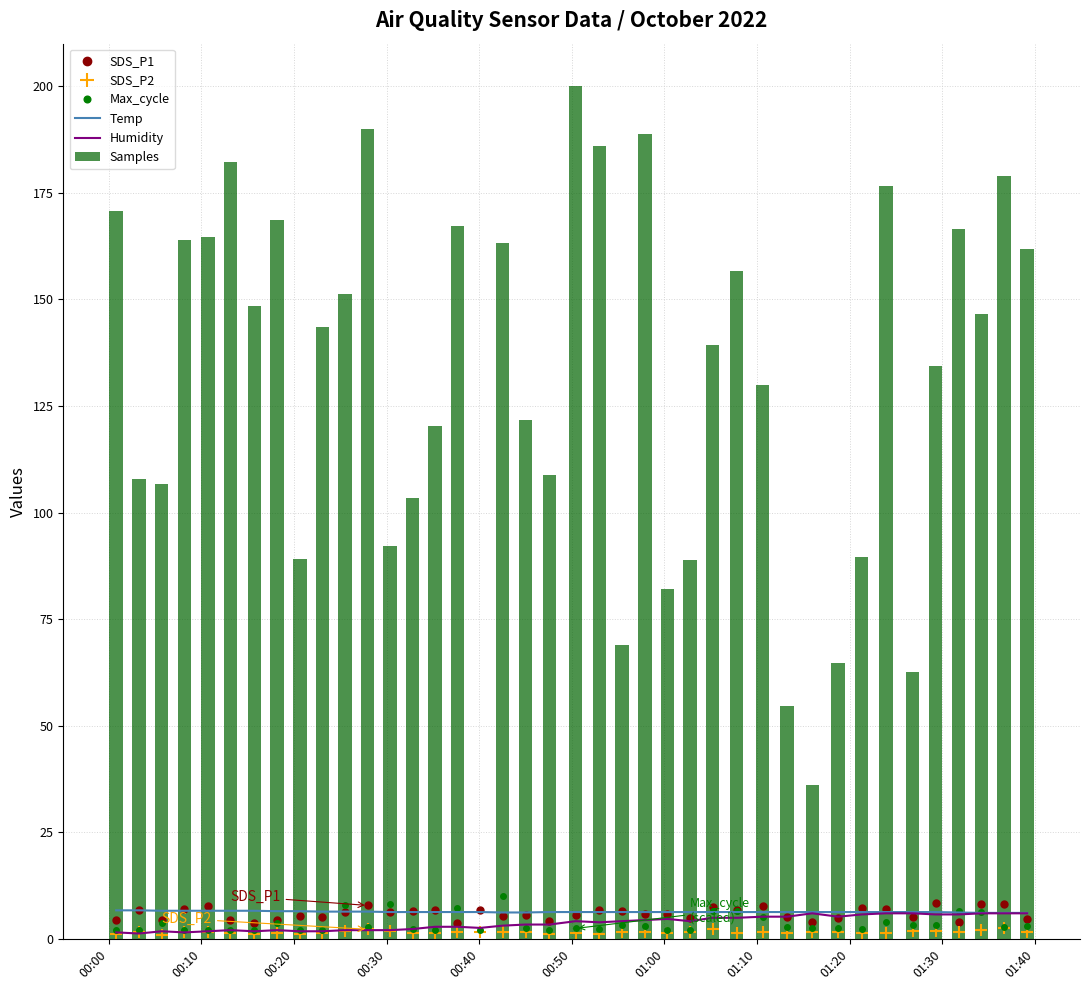

How many categories are shown in the chart?

40